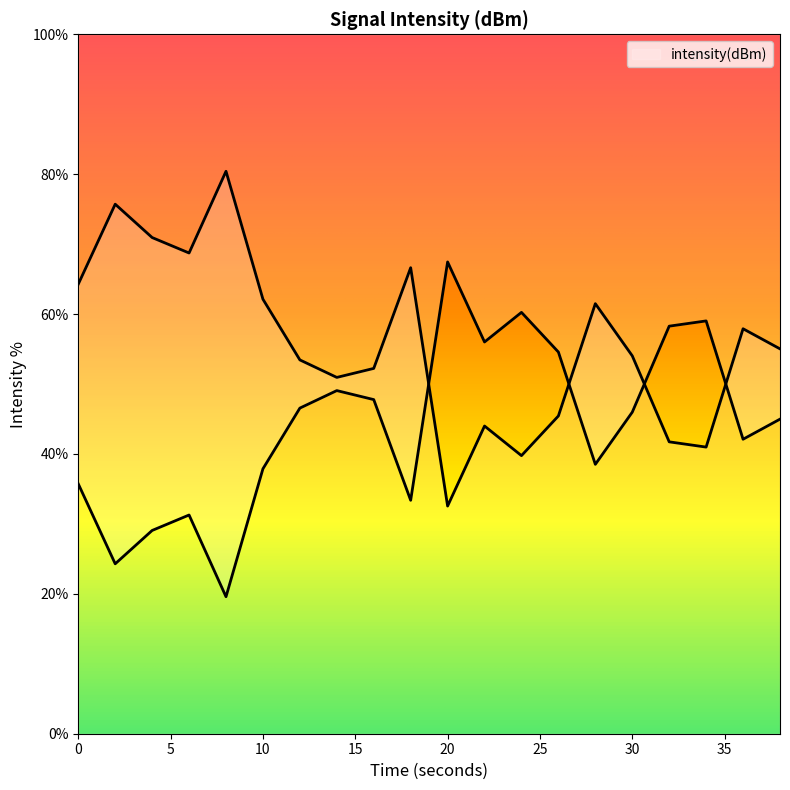

Read the value at 32.

41.7